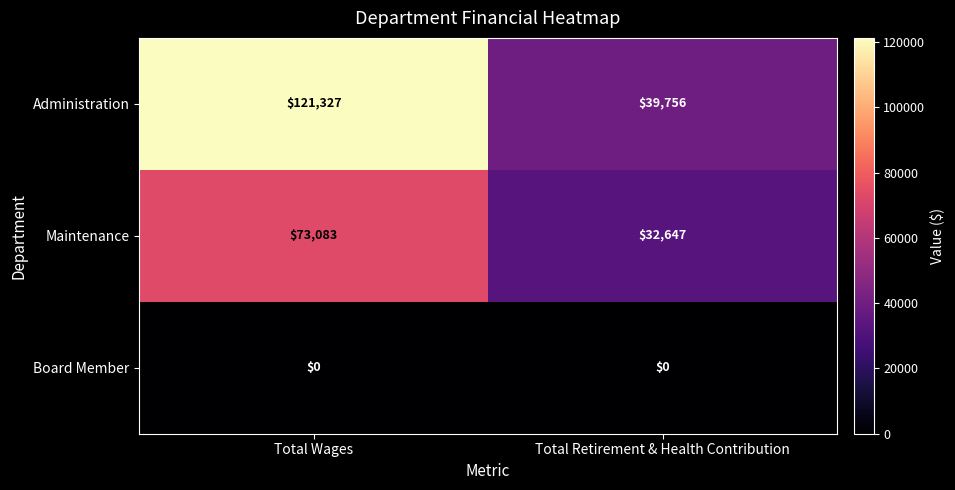

Reading left to right, extract all data points from this chart.

Administration: Total Wages=121327	Total Retirement & Health Contribution=39756
Maintenance: Total Wages=73083	Total Retirement & Health Contribution=32647
Board Member: Total Wages=0	Total Retirement & Health Contribution=0